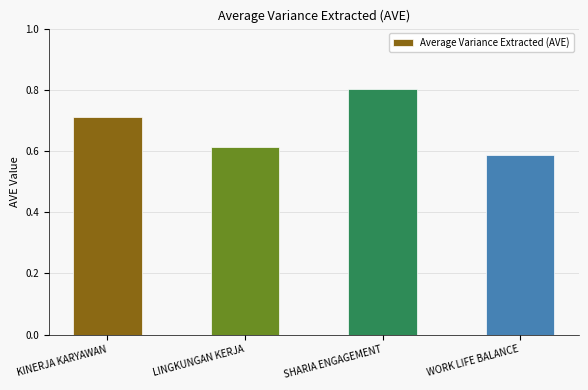

Is it true that the value at LINGKUNGAN KERJA is 0.2?

False